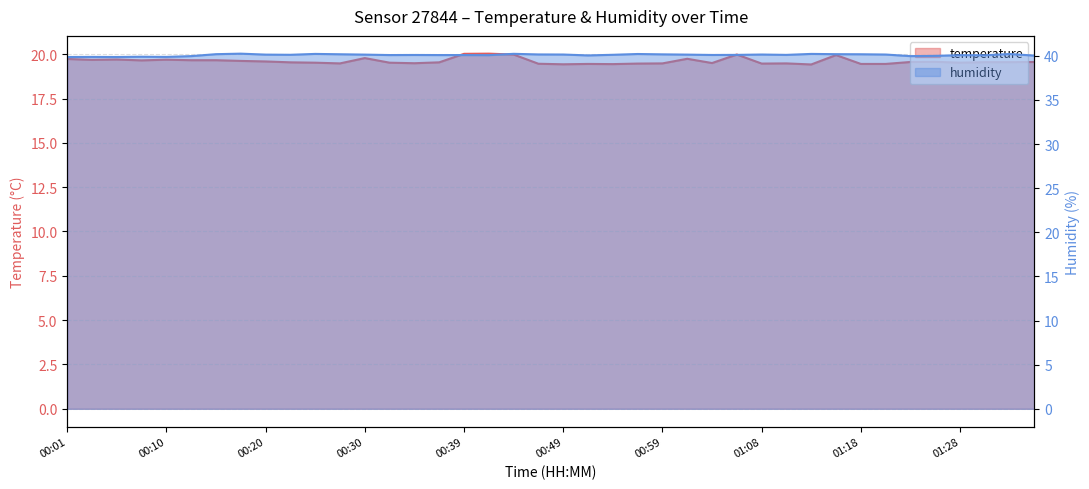

Reading right to left, list all the values displayed in this chart.

temperature: 01:35=19.6	01:33=19.6	01:30=19.6	01:28=19.5	01:25=19.6	01:23=19.6	01:20=19.4	01:18=19.4	01:16=19.9	01:13=19.4	01:11=19.5	01:08=19.5	01:06=20.0	01:04=19.5	01:01=19.7	00:59=19.5	00:56=19.5	00:54=19.4	00:51=19.4	00:49=19.4	00:47=19.5	00:44=20.0	00:42=20.0	00:39=20.0	00:37=19.5	00:35=19.5	00:32=19.5	00:30=19.8	00:27=19.5	00:25=19.5	00:22=19.5	00:20=19.6	00:18=19.6	00:15=19.7	00:13=19.7	00:10=19.7	00:08=19.6	00:05=19.7	00:03=19.7	00:01=19.7
humidity: 01:35=40.0	01:33=40.2	01:30=40.1	01:28=40.1	01:25=40.0	01:23=40.0	01:20=40.1	01:18=40.2	01:16=40.2	01:13=40.2	01:11=40.1	01:08=40.1	01:06=40.1	01:04=40.1	01:01=40.1	00:59=40.2	00:56=40.2	00:54=40.1	00:51=40.0	00:49=40.1	00:47=40.1	00:44=40.2	00:42=40.1	00:39=40.1	00:37=40.1	00:35=40.1	00:32=40.1	00:30=40.1	00:27=40.2	00:25=40.2	00:22=40.1	00:20=40.1	00:18=40.2	00:15=40.2	00:13=40.0	00:10=39.9	00:08=39.9	00:05=39.9	00:03=39.9	00:01=39.9